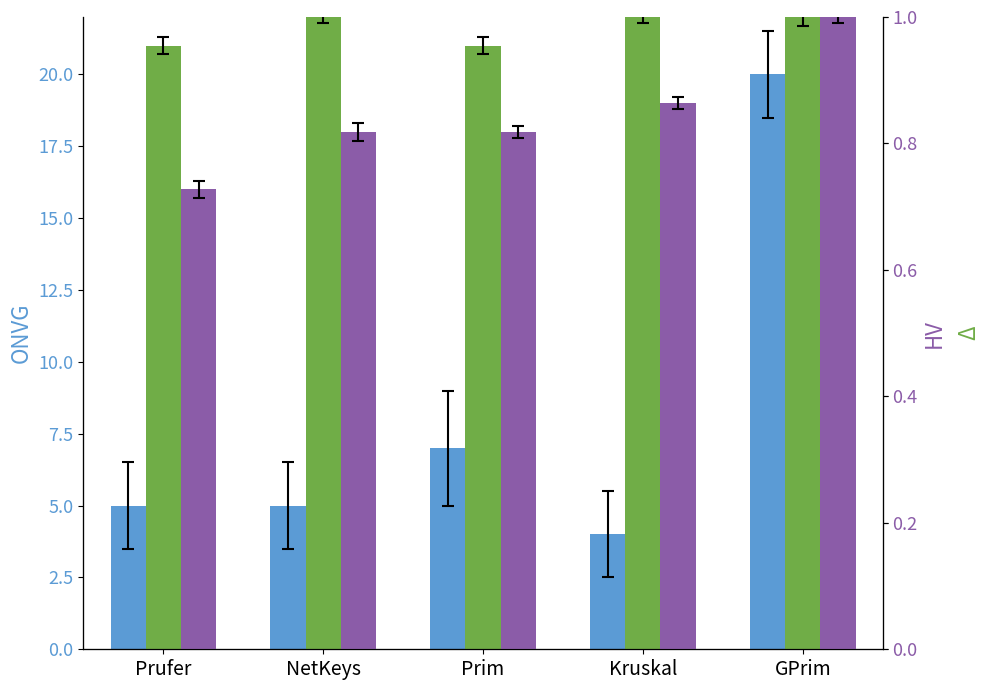

At which label does ONVG reach its peak?

GPrim